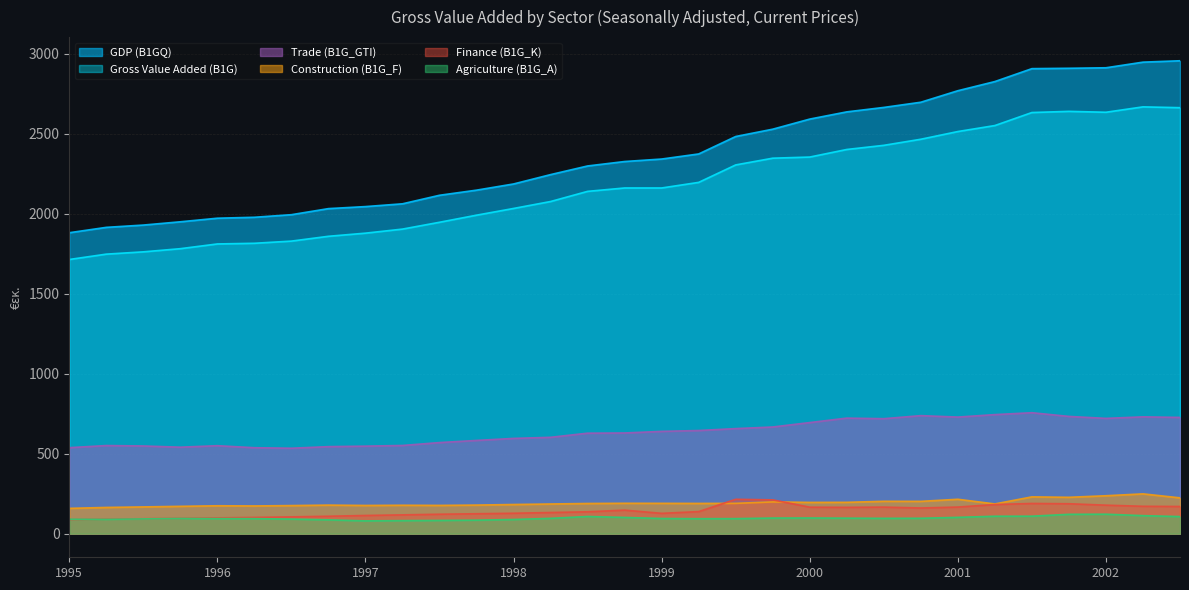

What is the label of the 28th point from the right?

1995-Q4